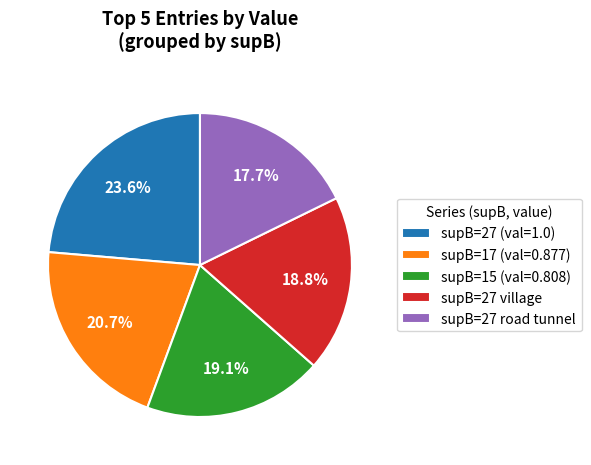

Which slice is the largest?

supB=27 (val=1.0)